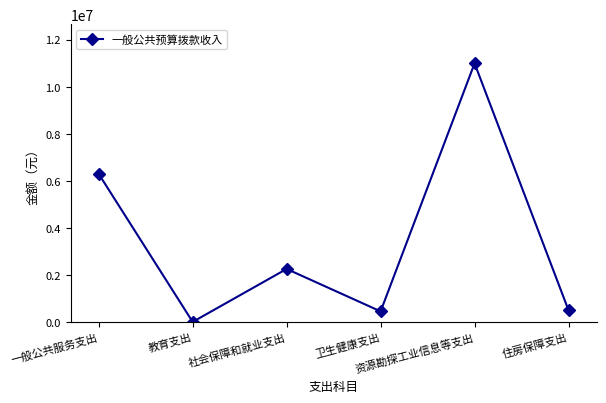

How many data points are less than 2273503?

3